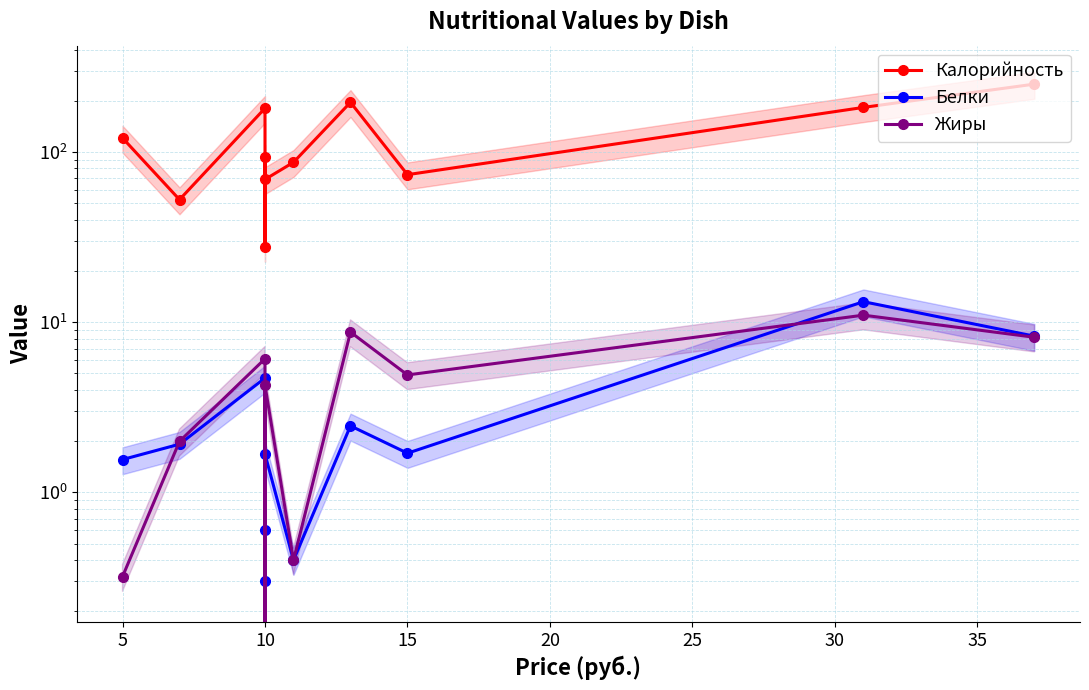

What is the average value of the Жиры series?

4.2